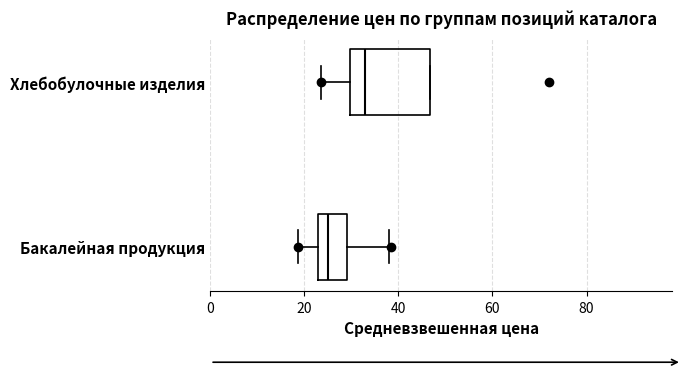

Which box has the furthest to the right median line?

Хлебобулочные изделия